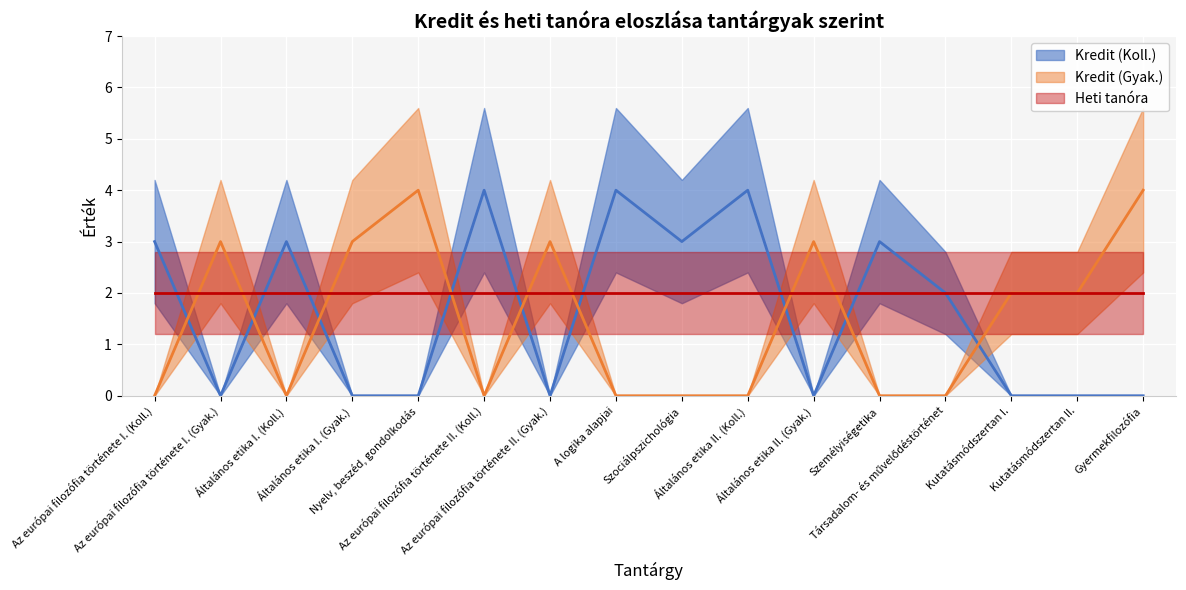

Which label corresponds to the largest value in the chart?

Az európai filozófia története II. (Koll.)